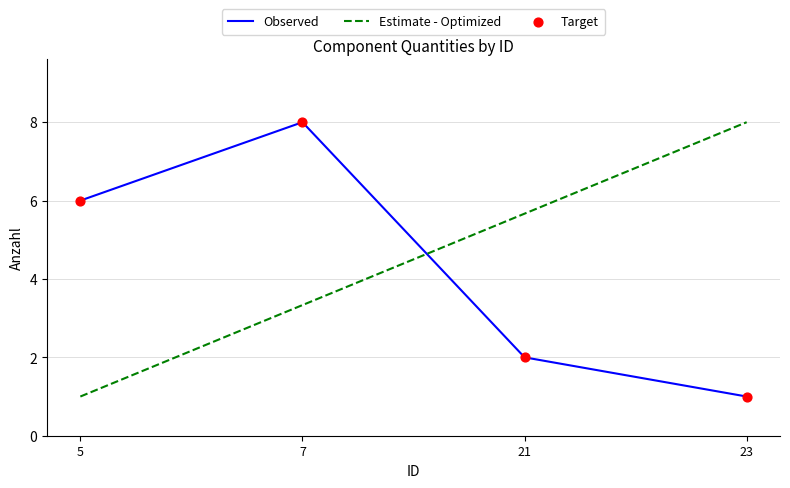

Between 21 and 23, which series saw the biggest shift?

Estimate - Optimized